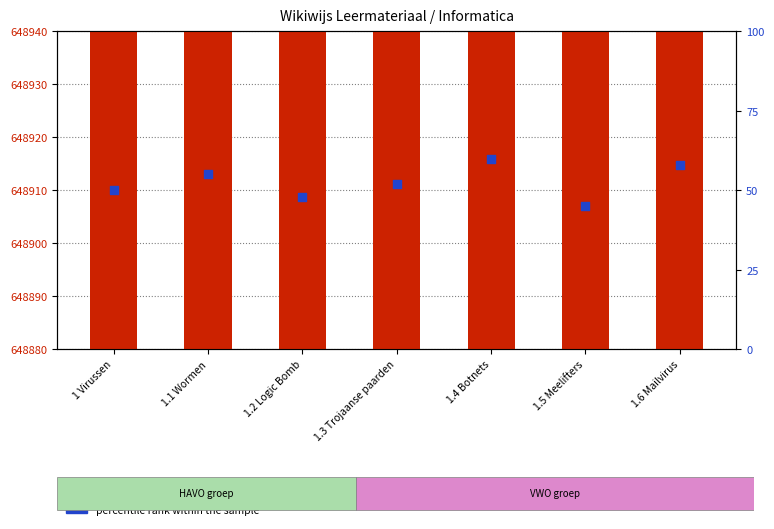

What are all the series names shown in the legend?

Identifier (count), percentile rank within the sample